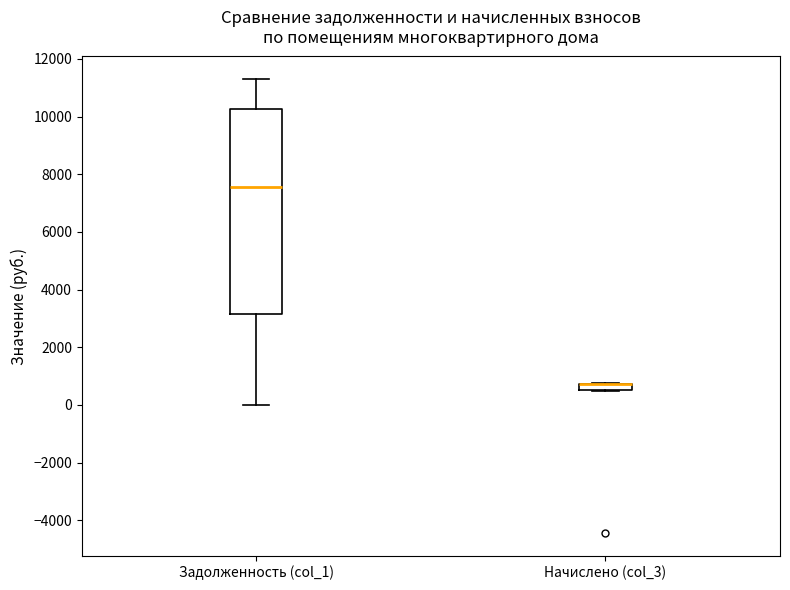

Where is the upper edge of the box for Задолженность (col_1) on the y-axis? The values are not printed on the chart, so give them approximately, as read against the axis.

10200